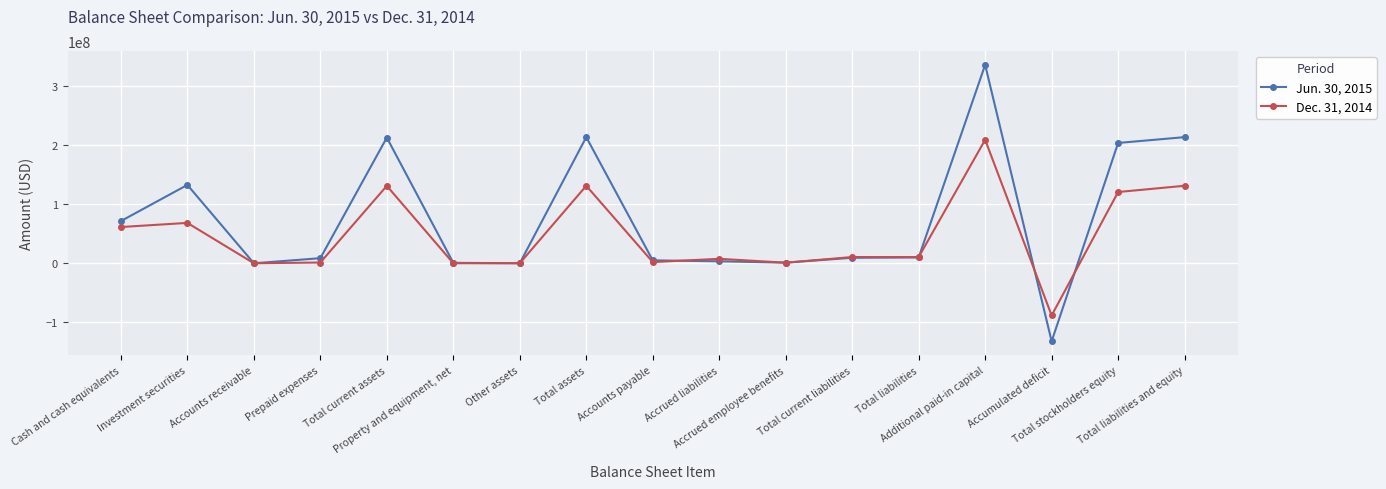

True or false: Jun. 30, 2015 has a value of 125452677 at Cash and cash equivalents.

False